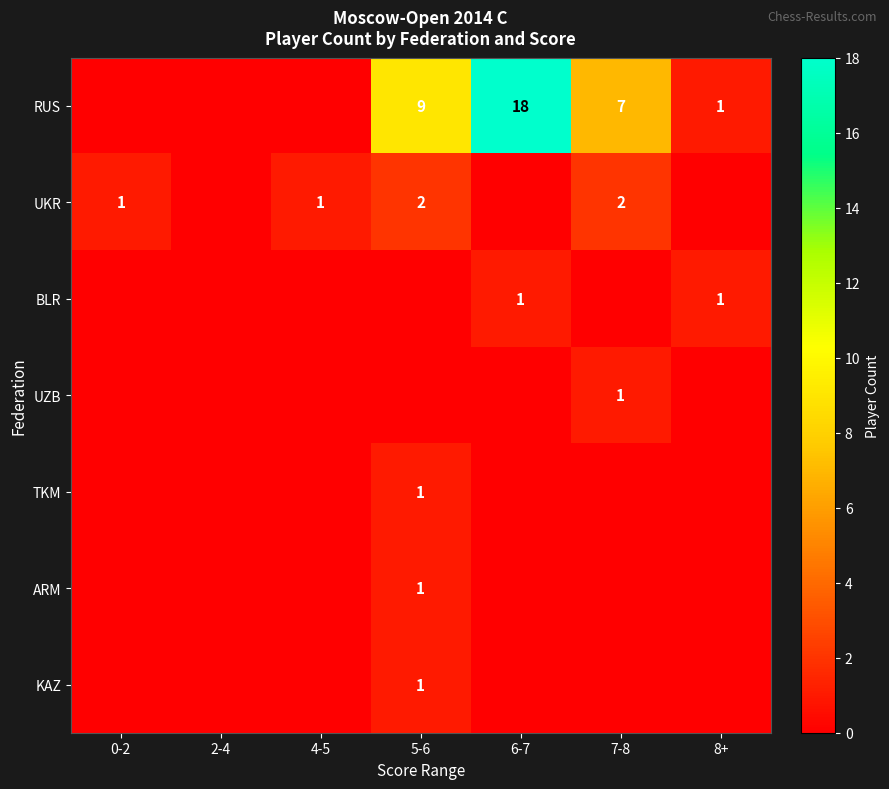

The RUS series shows 0 at 8+. True or false?

False